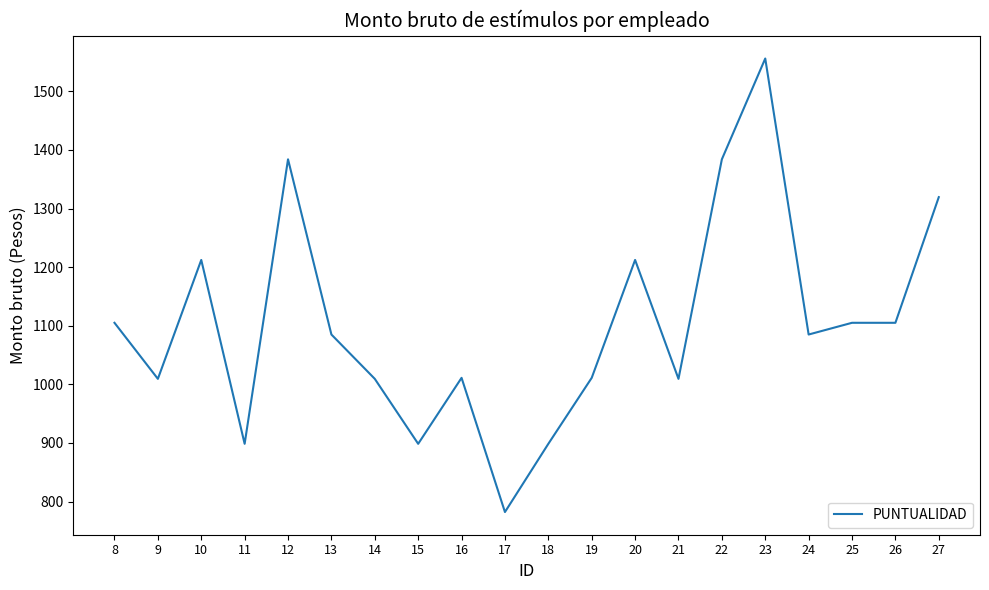

True or false: the data shows 395.2 at 25.

False